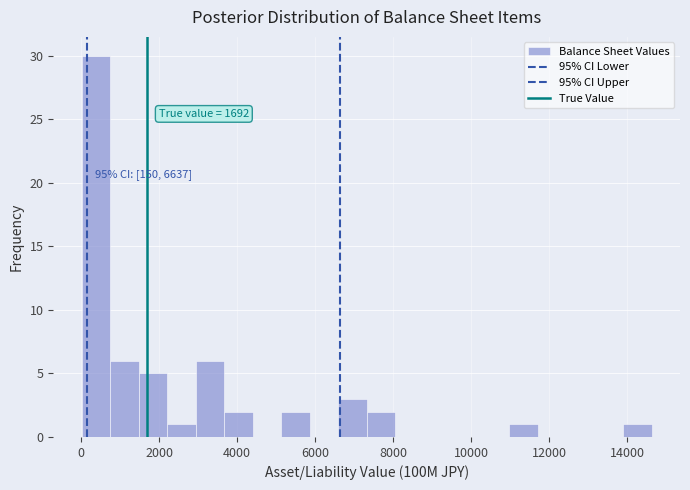

Read against the x-axis, roughly where is the centre of the tallest bar?

400